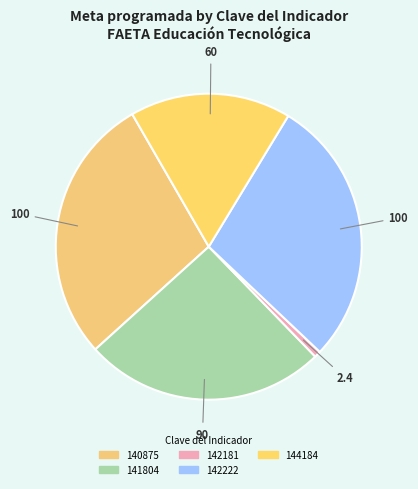

To the nearest percent, what is the average slice percentage?

20%